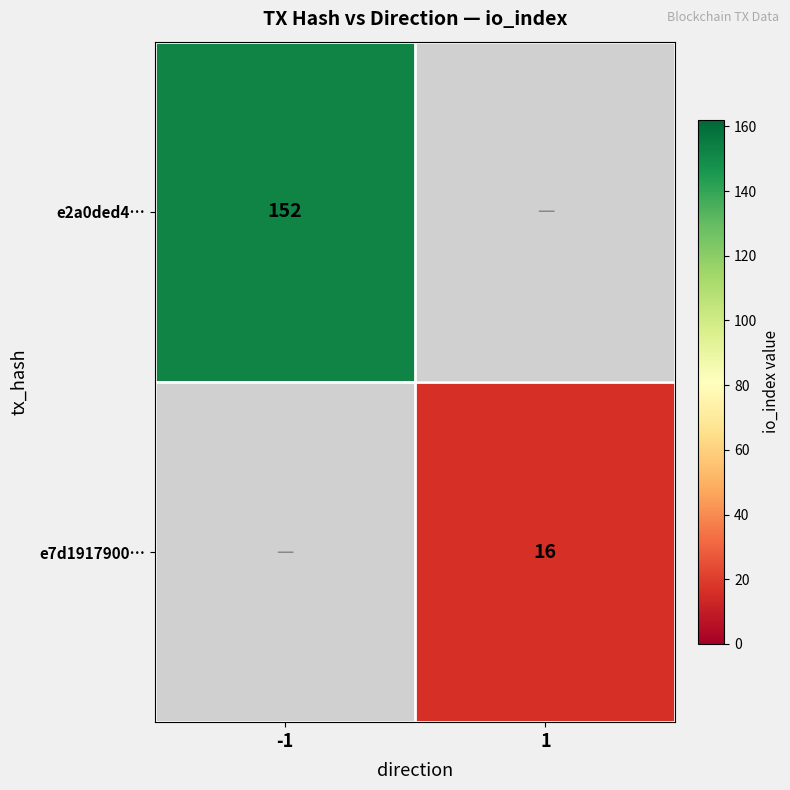

How many series are shown in this chart?

2